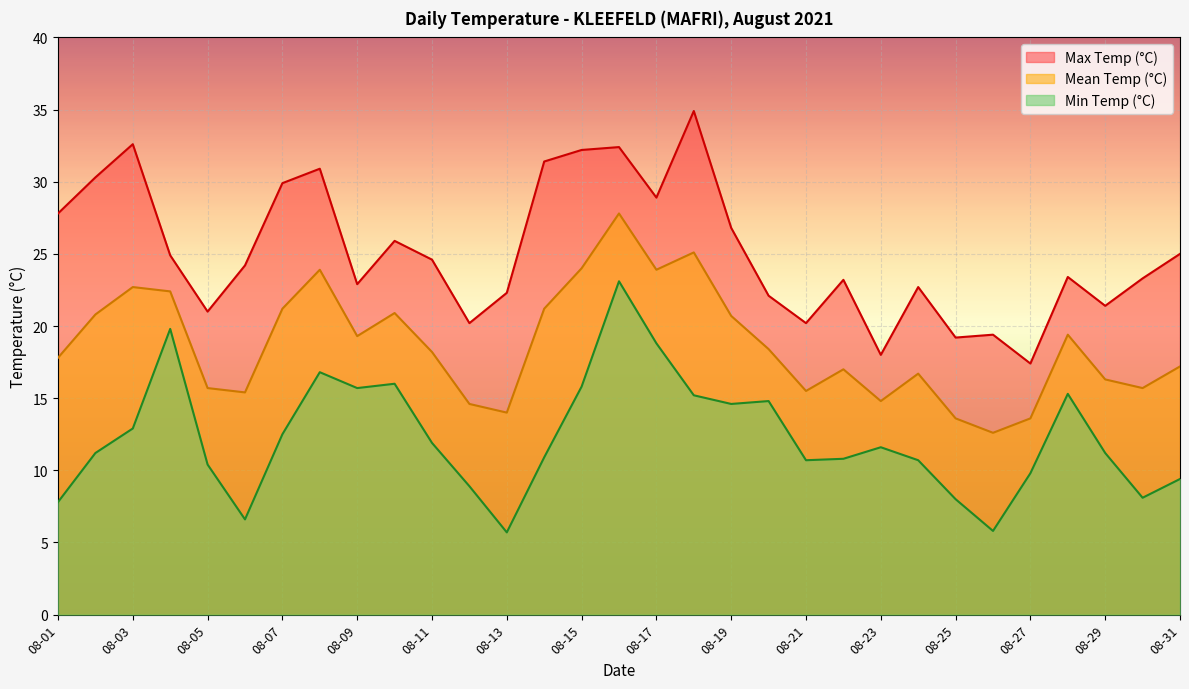

Rank the series at 08-01 from highest to lowest value.

Max Temp (°C), Mean Temp (°C), Min Temp (°C)